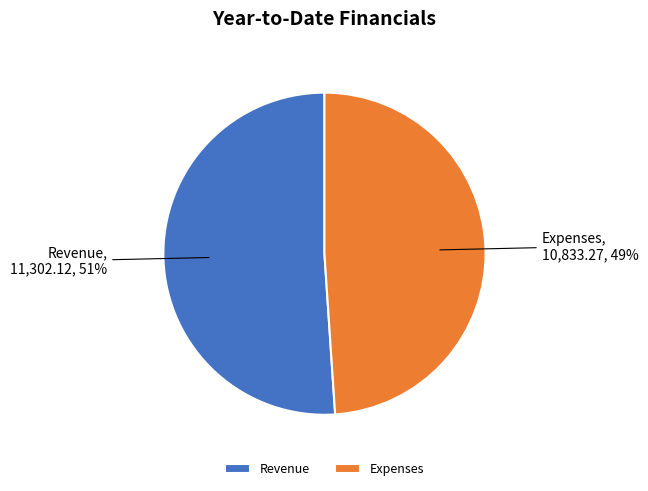

To the nearest percent, what portion does Expenses represent?

49%